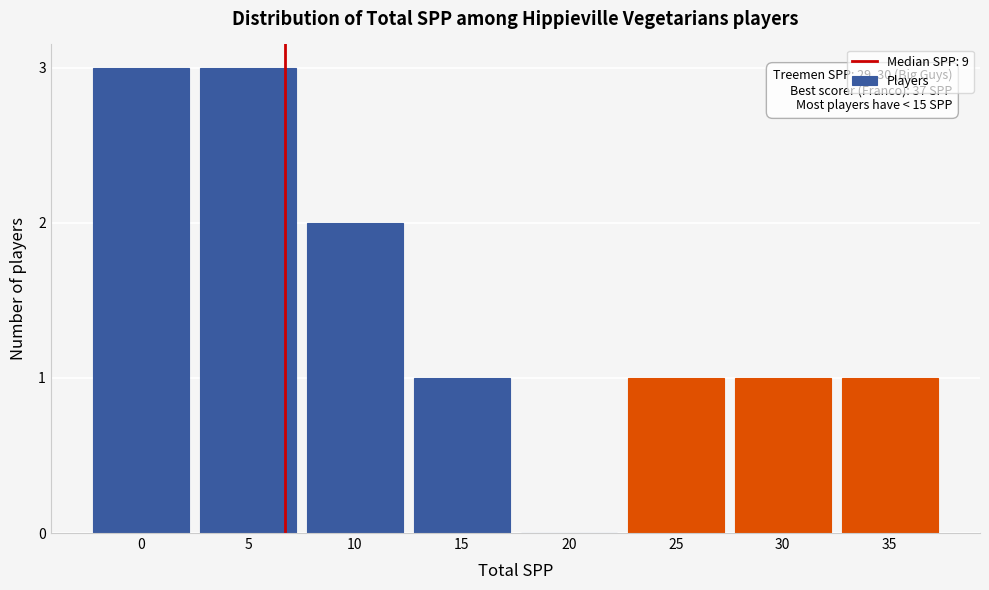

Between 20 and 10, which is larger?

10